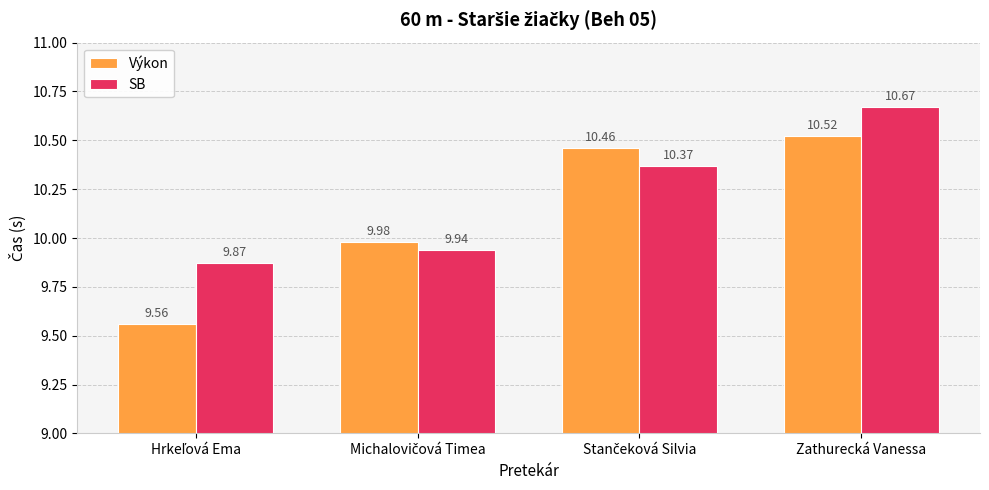

Which series has the widest spread of values?

Výkon